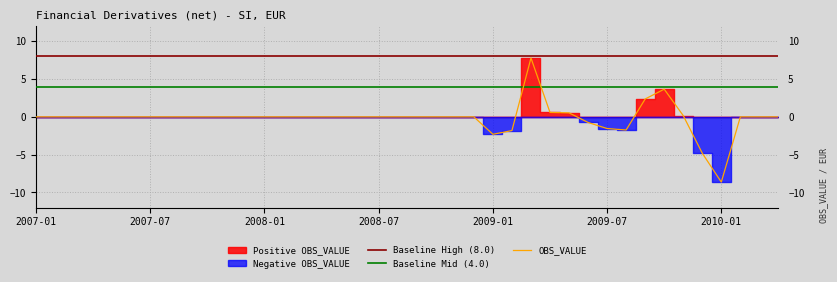

True or false: OBS_VALUE and Baseline Mid (4.0) cross at least once.

True